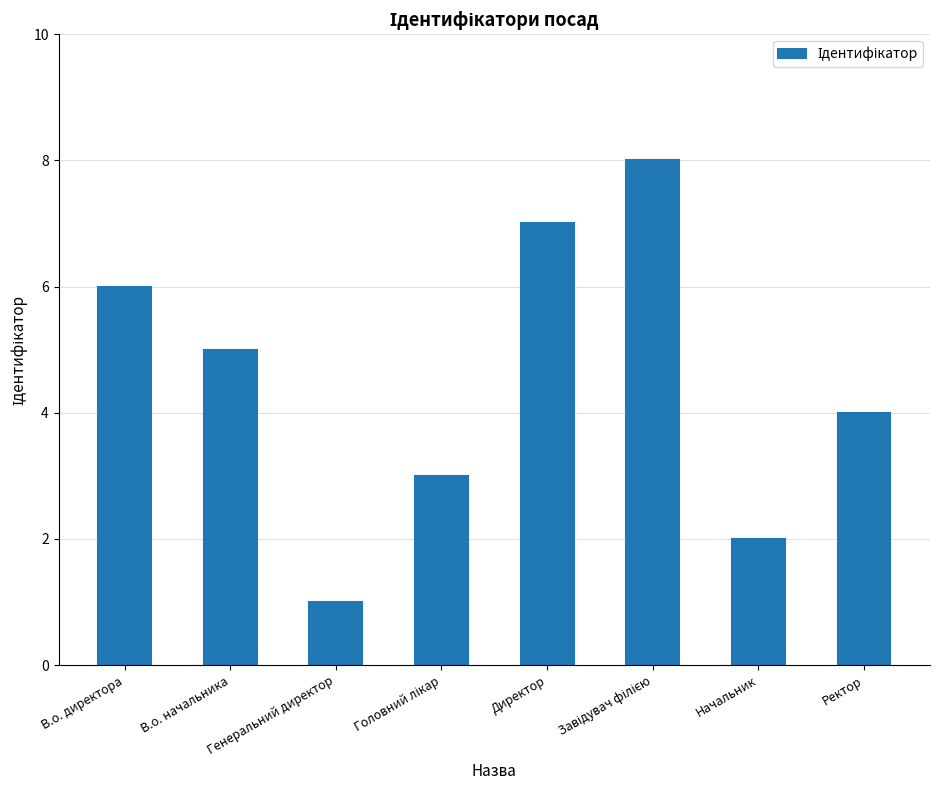

What is the maximum value shown in the chart?

8